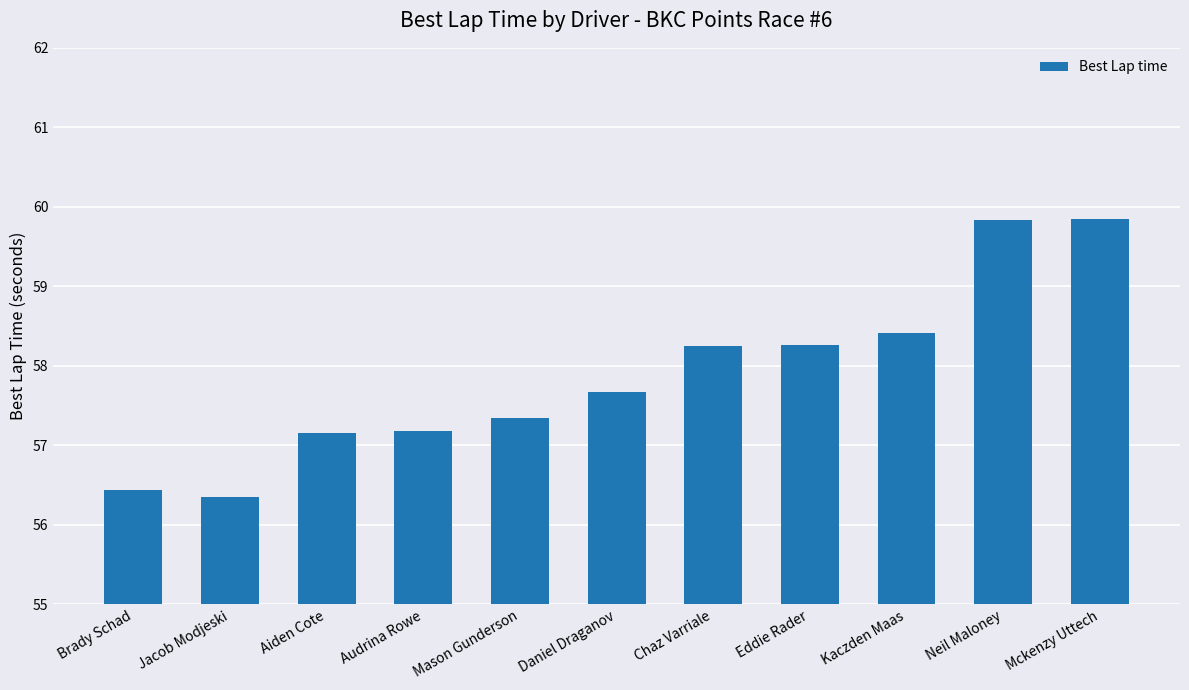

Count the number of values greater than 57.

9